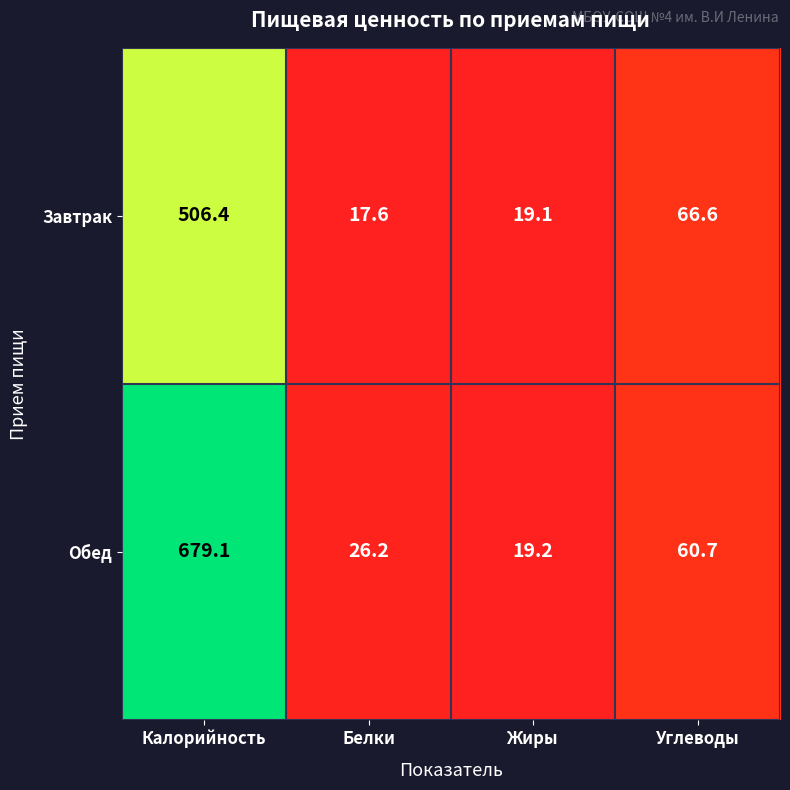

What is the difference between the second highest and minimum values in the Завтрак series?

49.0